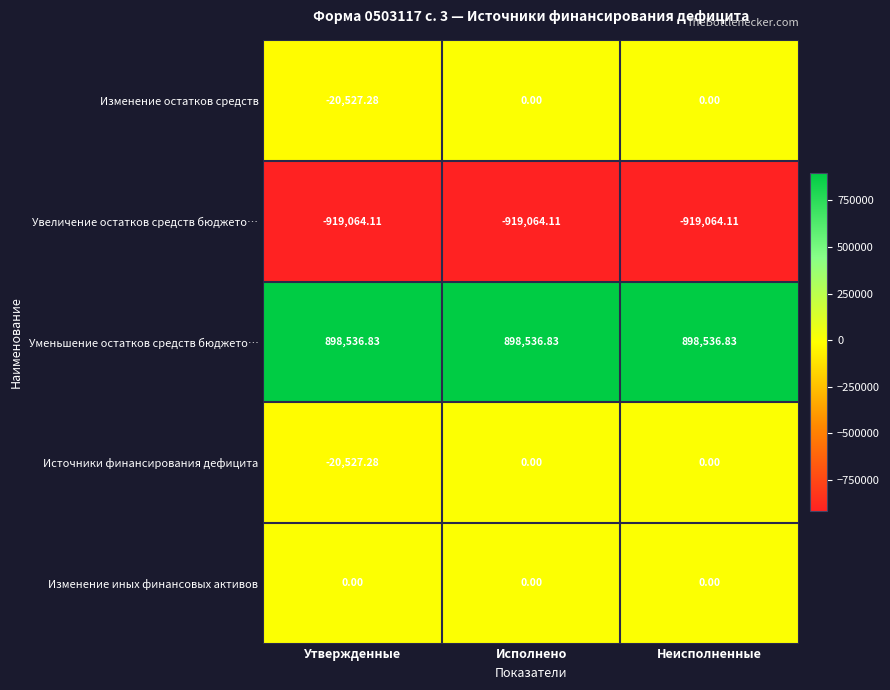

Which series has the largest total across all categories?

Уменьшение остатков средств бюджето…